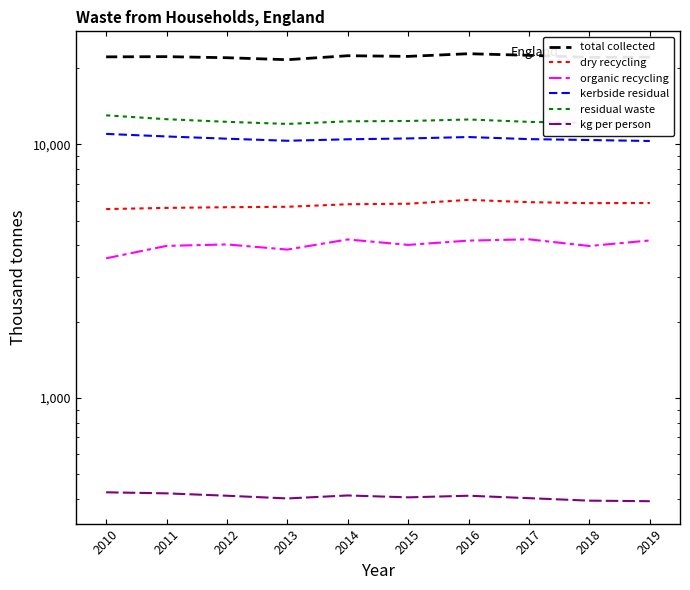

The value of dry recycling at 2013 is 5675. True or false?

True